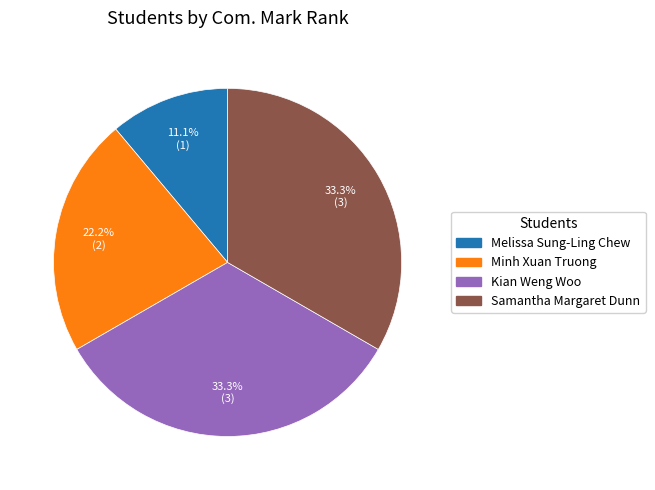

True or false: Samantha Margaret Dunn accounts for 21% of the total.

False